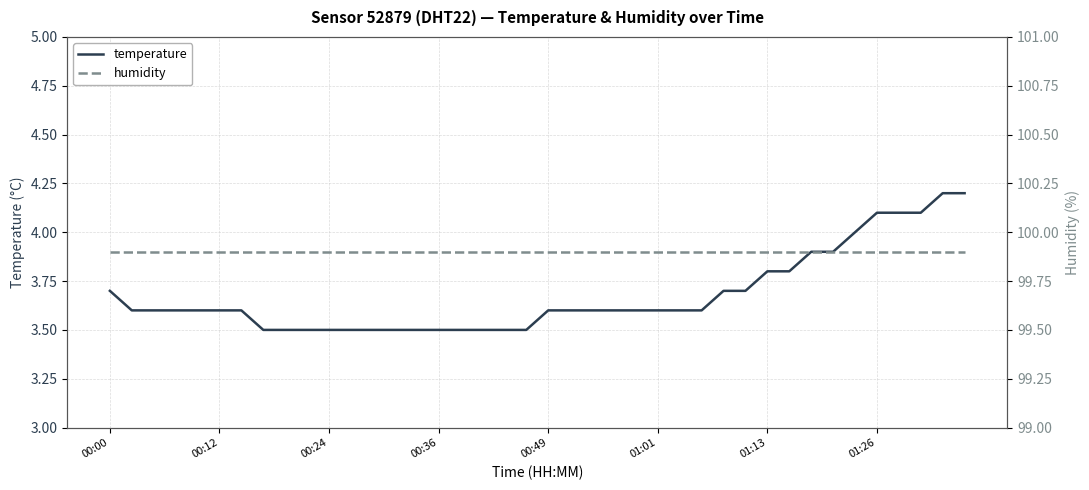

Is it true that temperature equals 6.2 at 38?

False